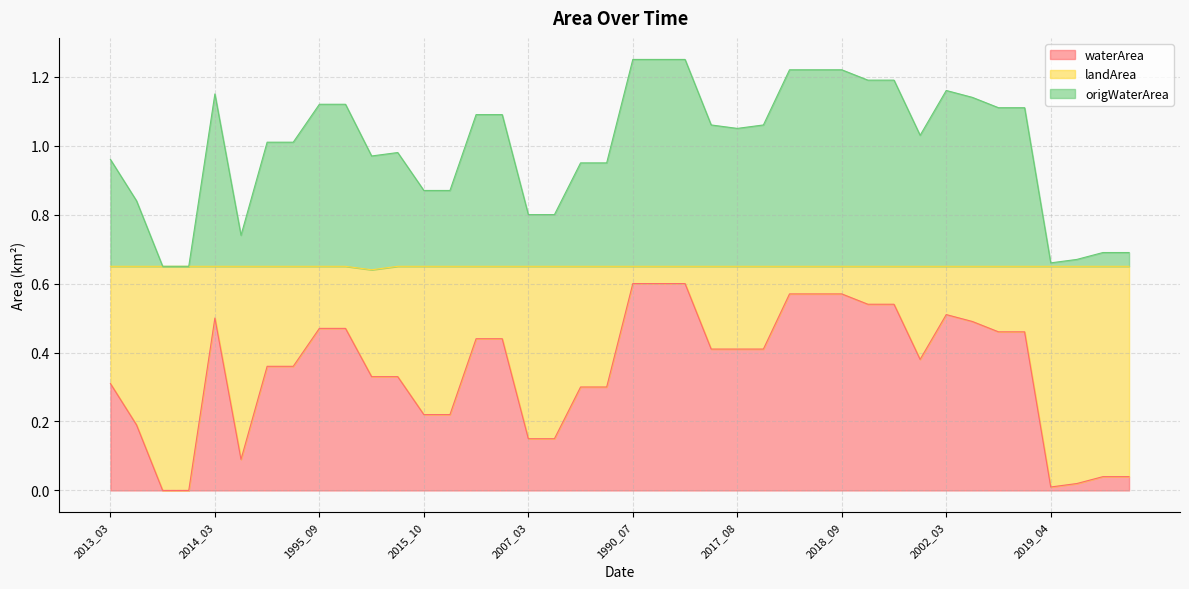

How many positive values does the waterArea series have?

38